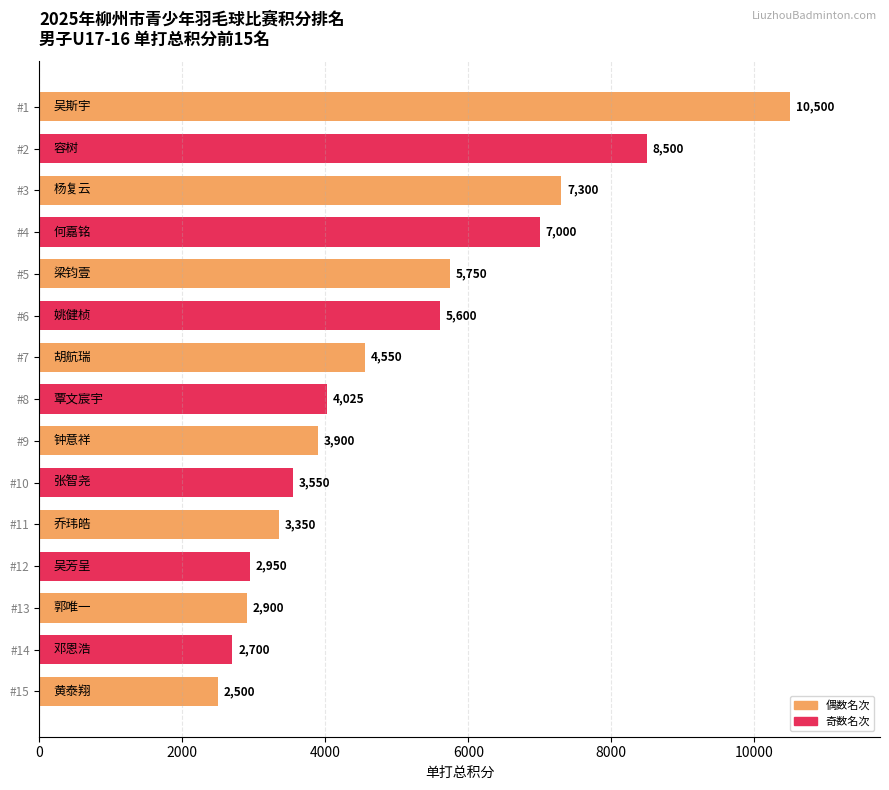

Read the value at #10.

3550